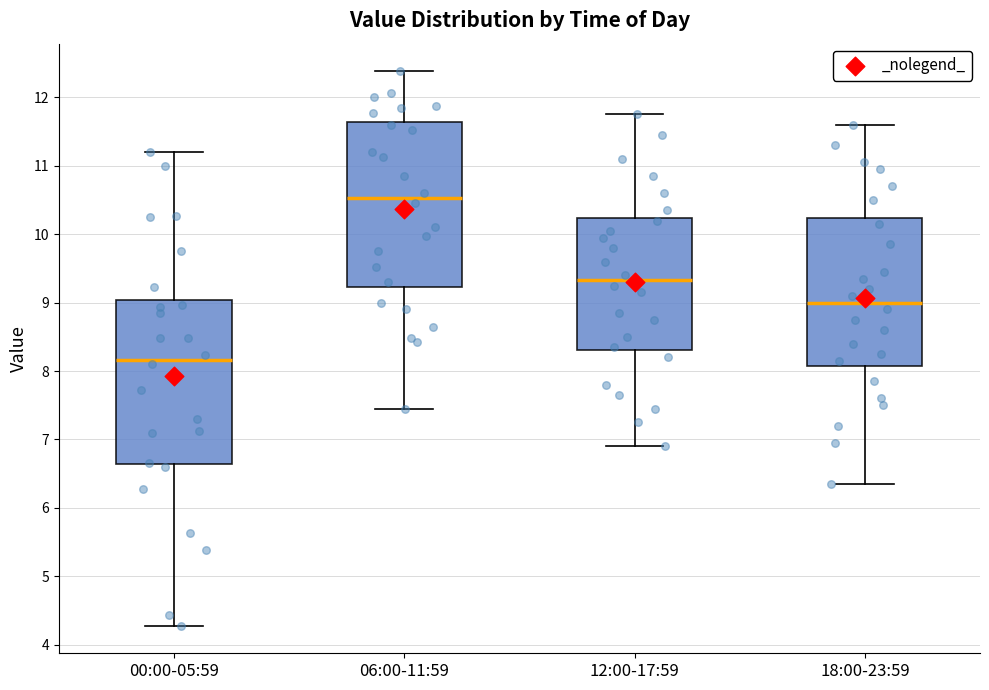

Which box's median line is the highest?

06:00-11:59